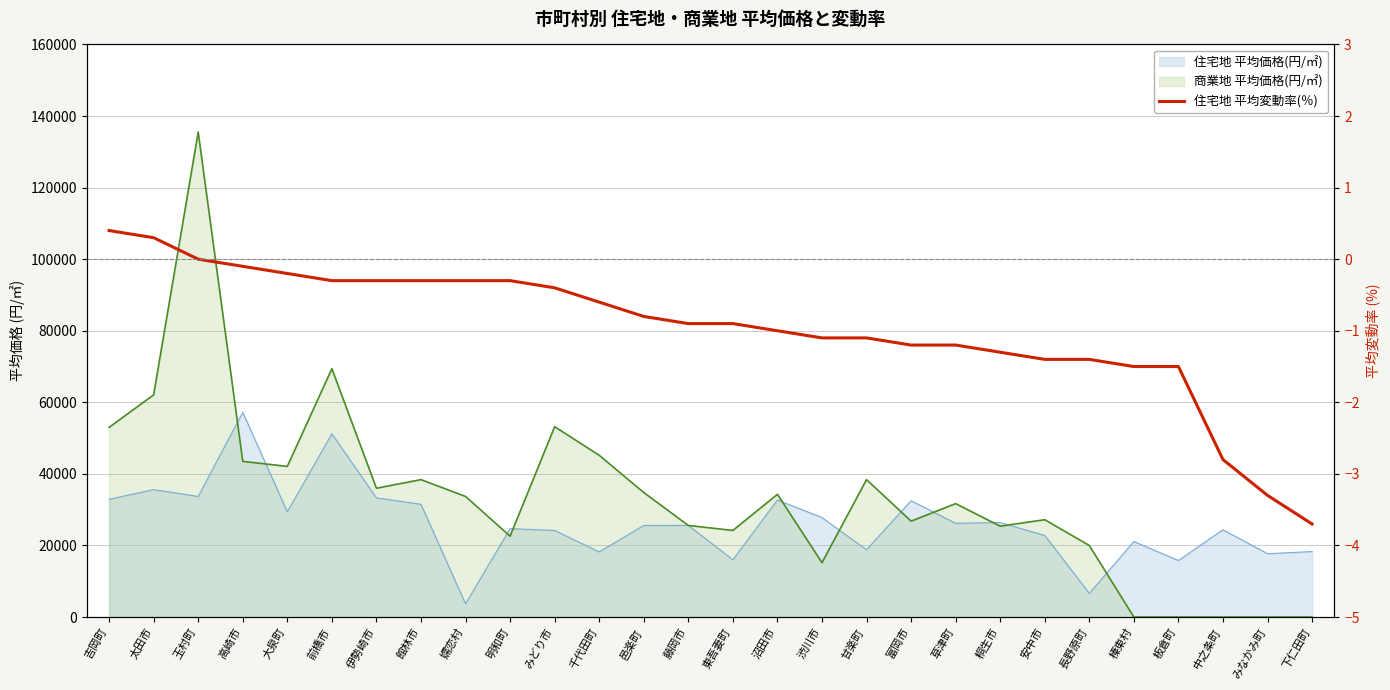

True or false: the data has more than 0 interior local peaks.

False